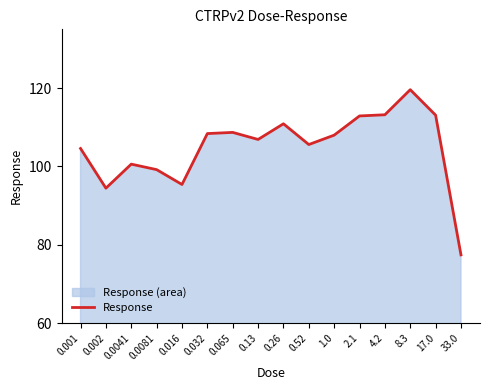

Read the value at 0.52.

105.6